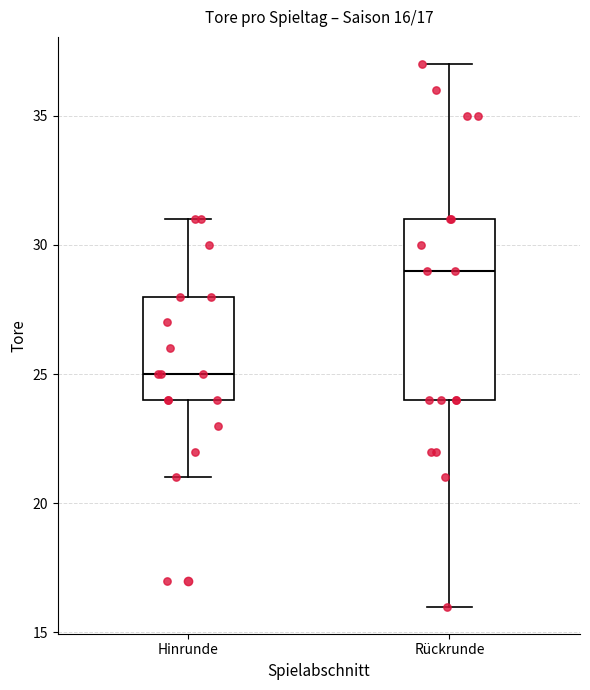

Which box is the tallest, from its lower edge to its upper edge?

Rückrunde